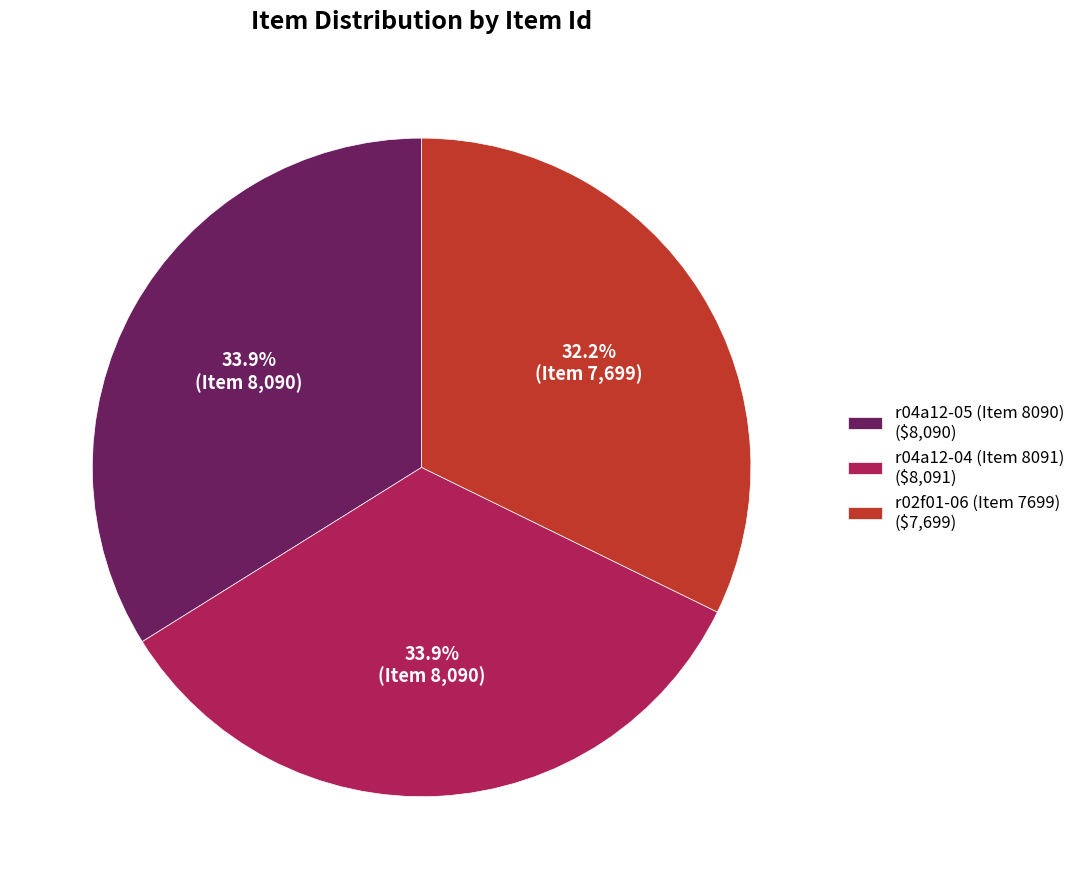

To the nearest percent, what percentage of the pie is r02f01-06 (Item 7699)?

32%